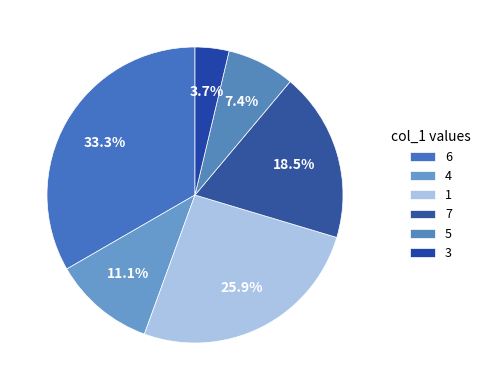

What is the smallest slice in the pie chart?

3